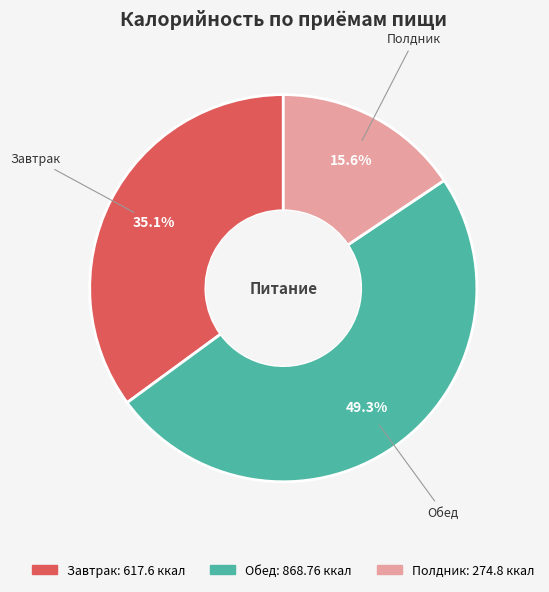

Does any single category account for the majority?

No